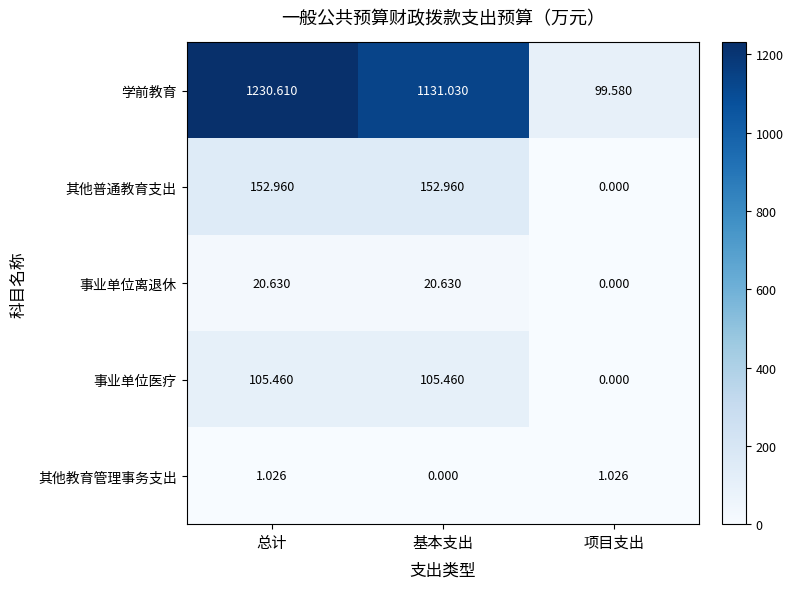

List the series in order of their peak value, highest first.

学前教育, 其他普通教育支出, 事业单位医疗, 事业单位离退休, 其他教育管理事务支出